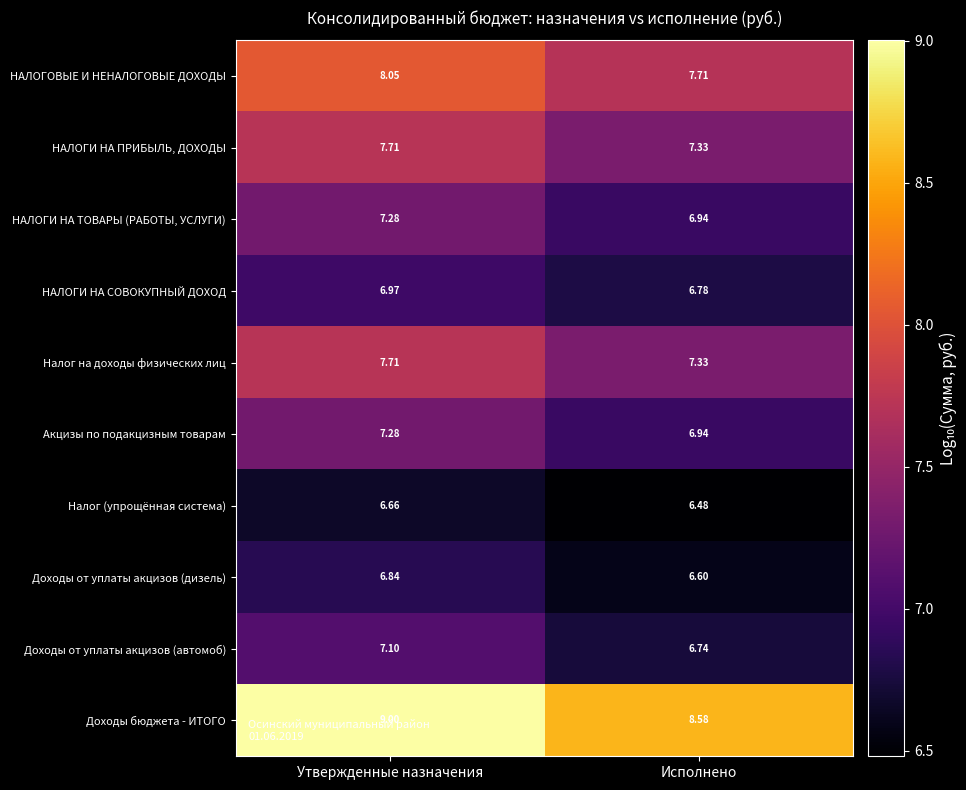

Which series changed the most between Утвержденные назначения and Исполнено?

Доходы бюджета - ИТОГО